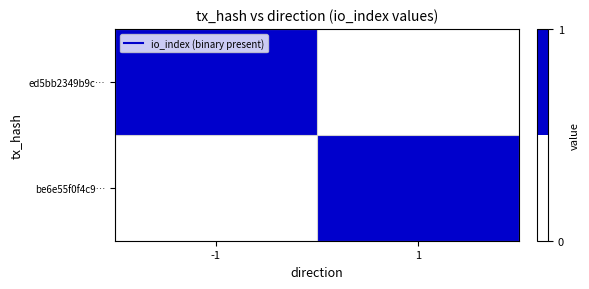

At 1, list the series in order from largest to smallest.

be6e55f0f4c9…, ed5bb2349b9c…